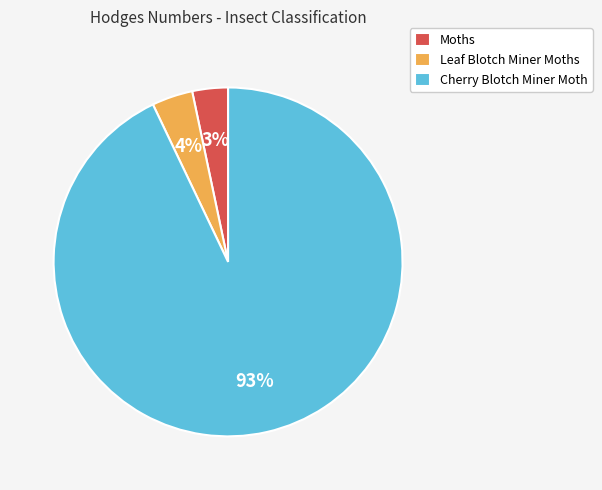

To the nearest percent, what percentage of the pie is Moths?

3%